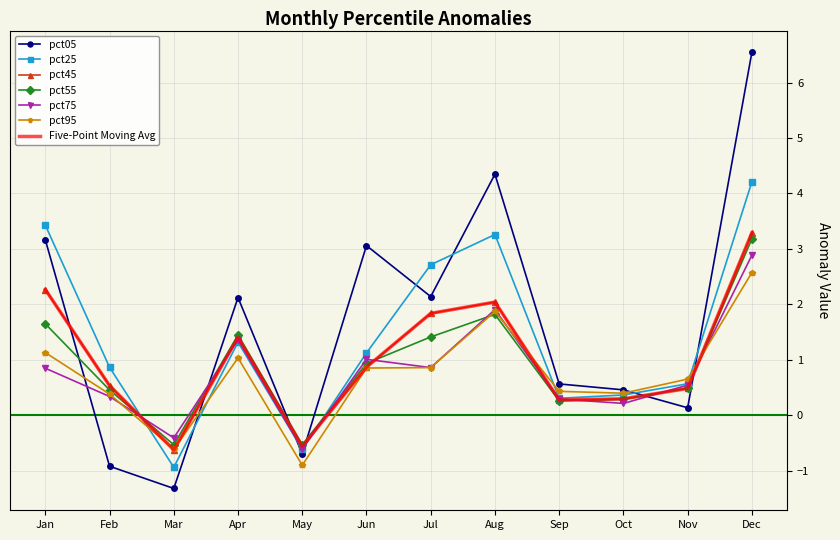

How many series are shown in this chart?

6